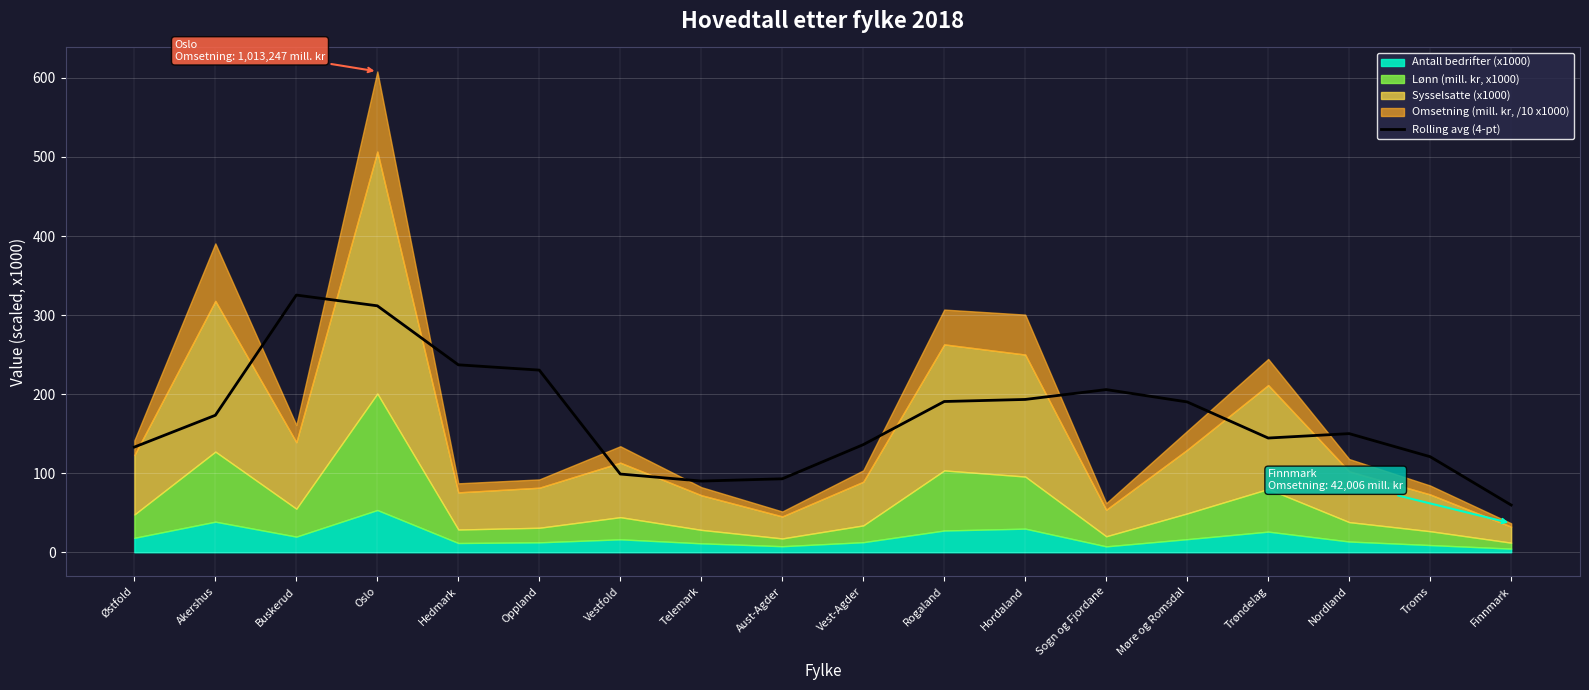

At which category does the data reach its first local peak?

Buskerud